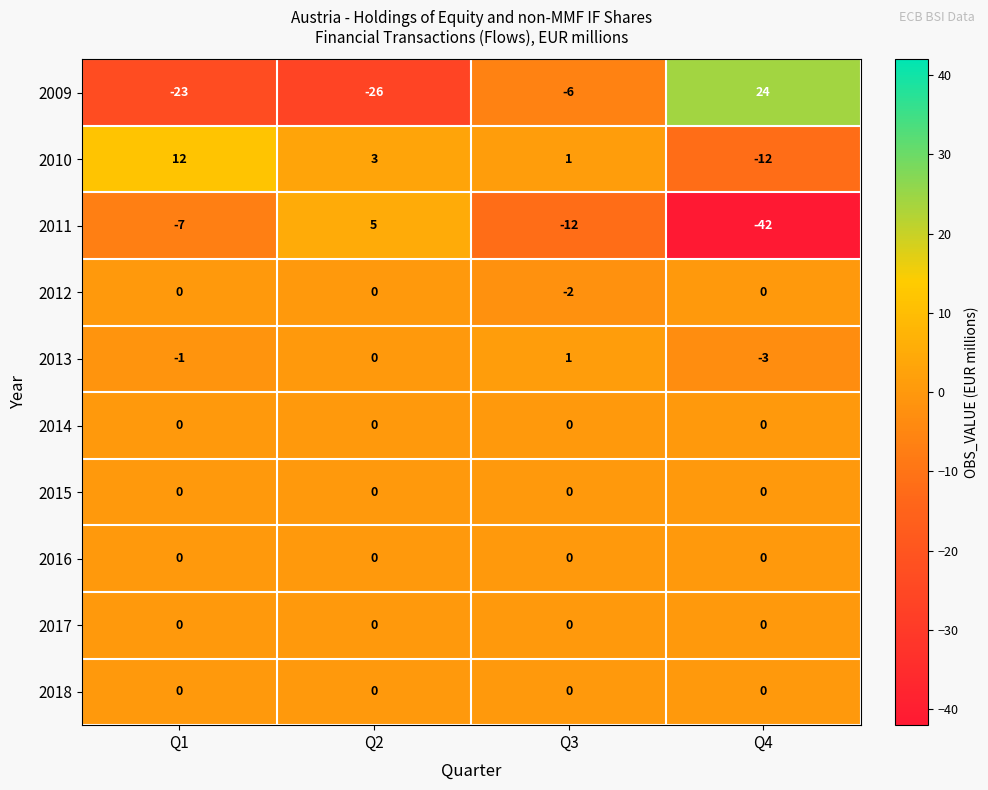

What is the spread (max minus min) of values at Q1?

35